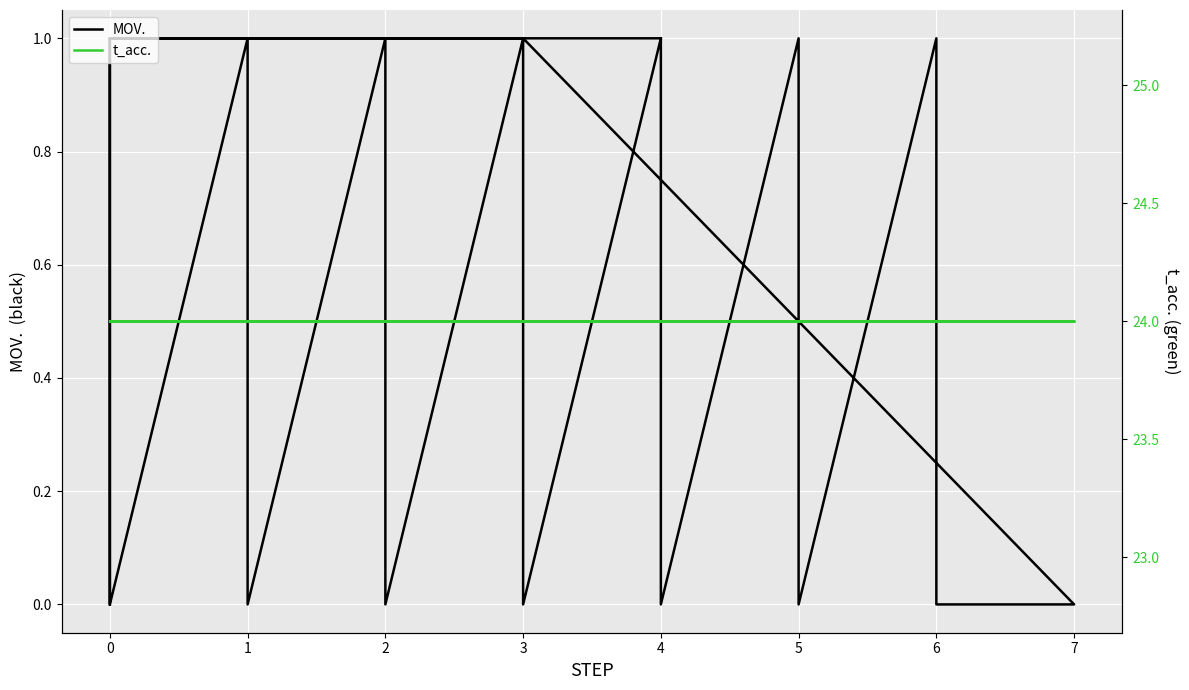

What is the difference between the highest and lowest values at 6?

24